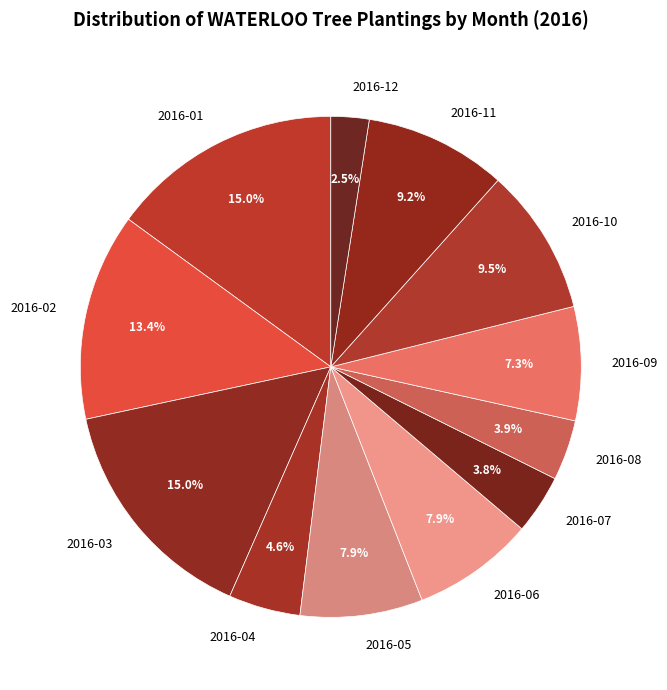

Does 2016-04 account for over 50% of the chart?

No